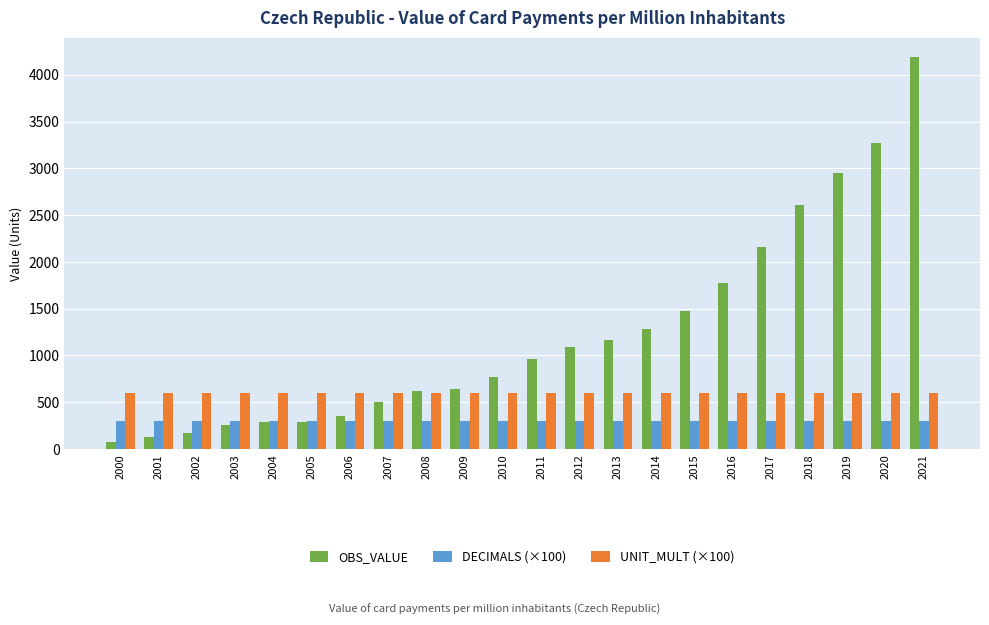

Is it true that OBS_VALUE equals 1775.7 at 2016?

True